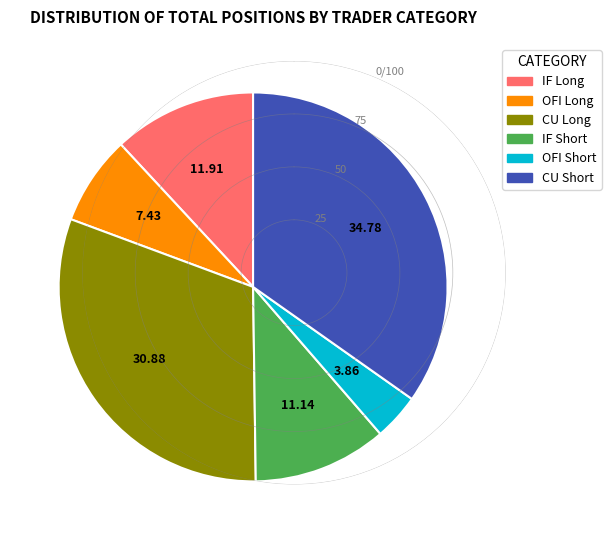

Is there a majority slice in this chart?

No